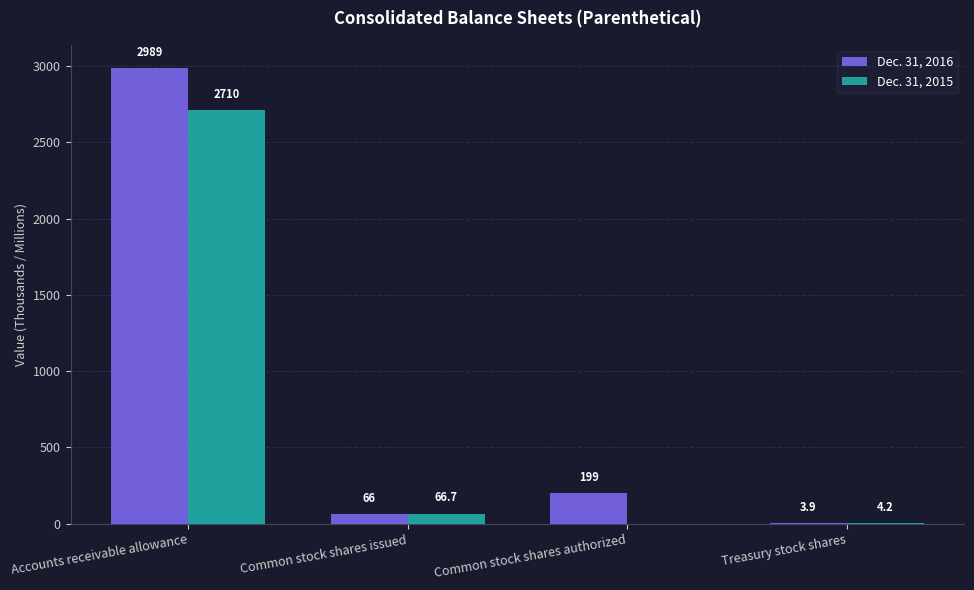

True or false: Dec. 31, 2016 has a value of 3.9 at Treasury stock shares.

True